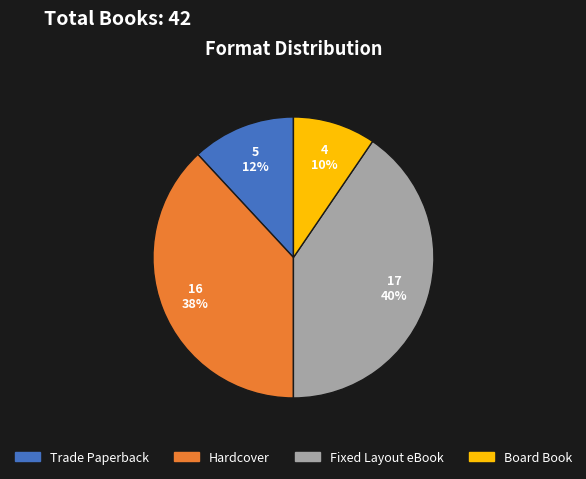

The Hardcover slice represents 52% of the pie. True or false?

False